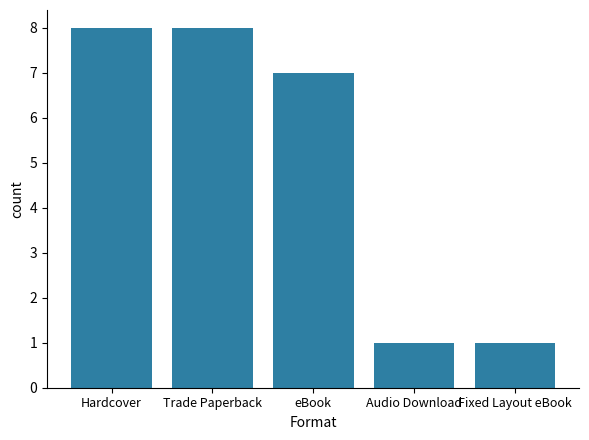

What position from the right is Trade Paperback?

4